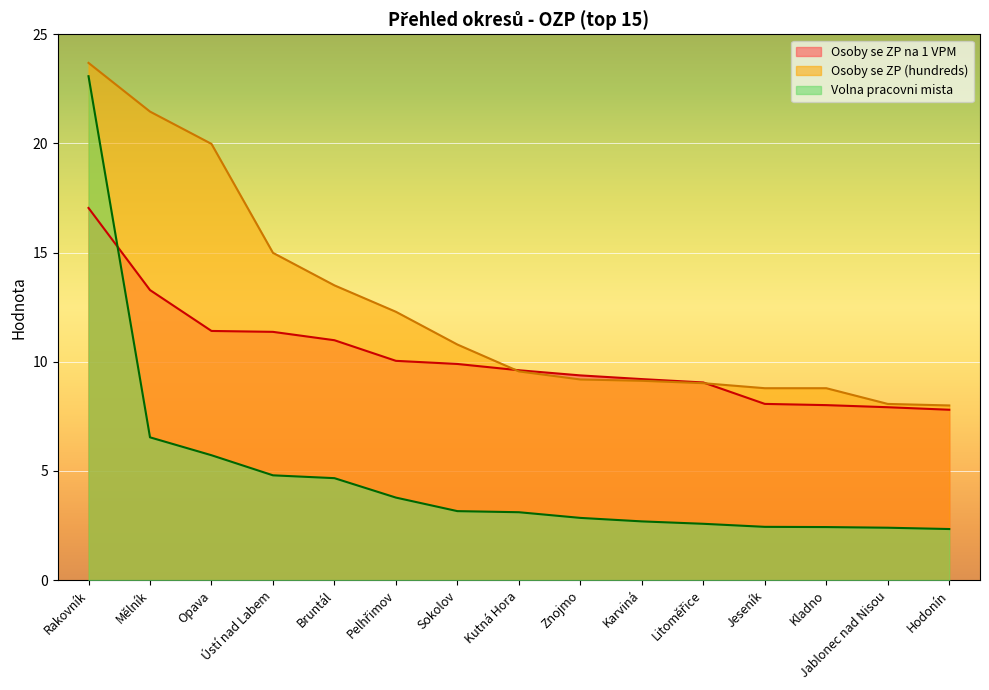

What is the label of the 10th point from the left?

Karviná